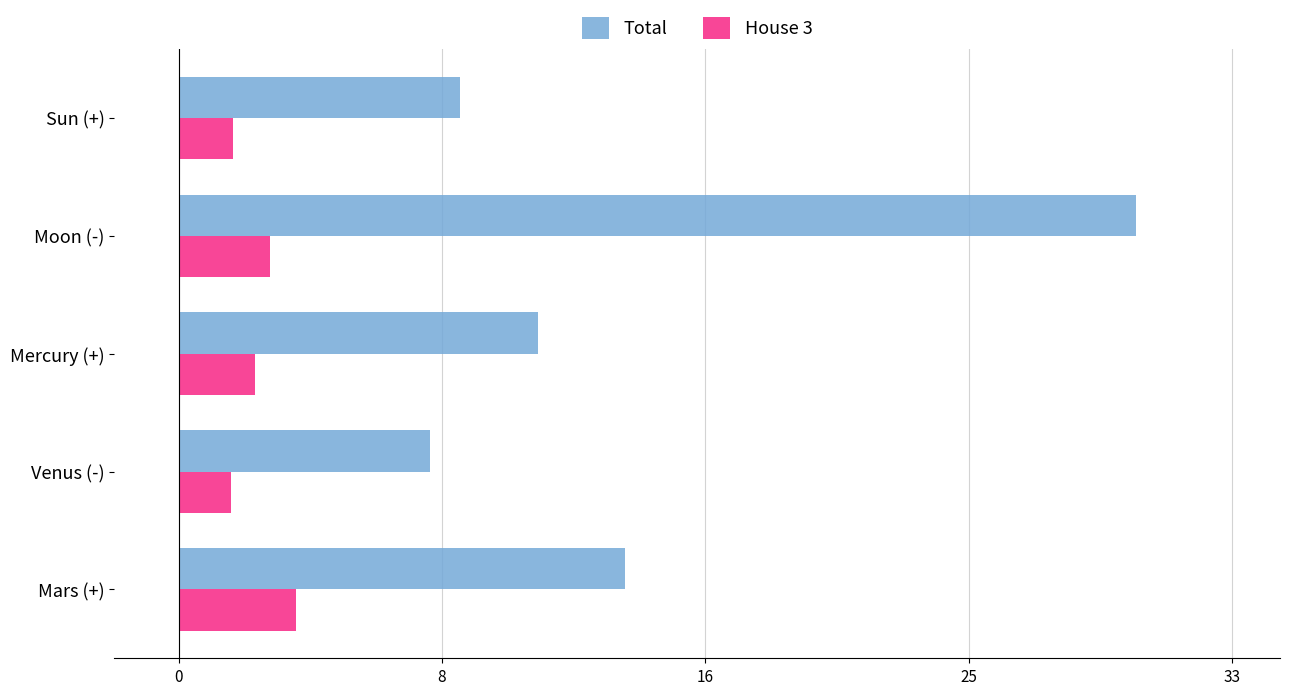

What are all the series names shown in the legend?

Total, House 3